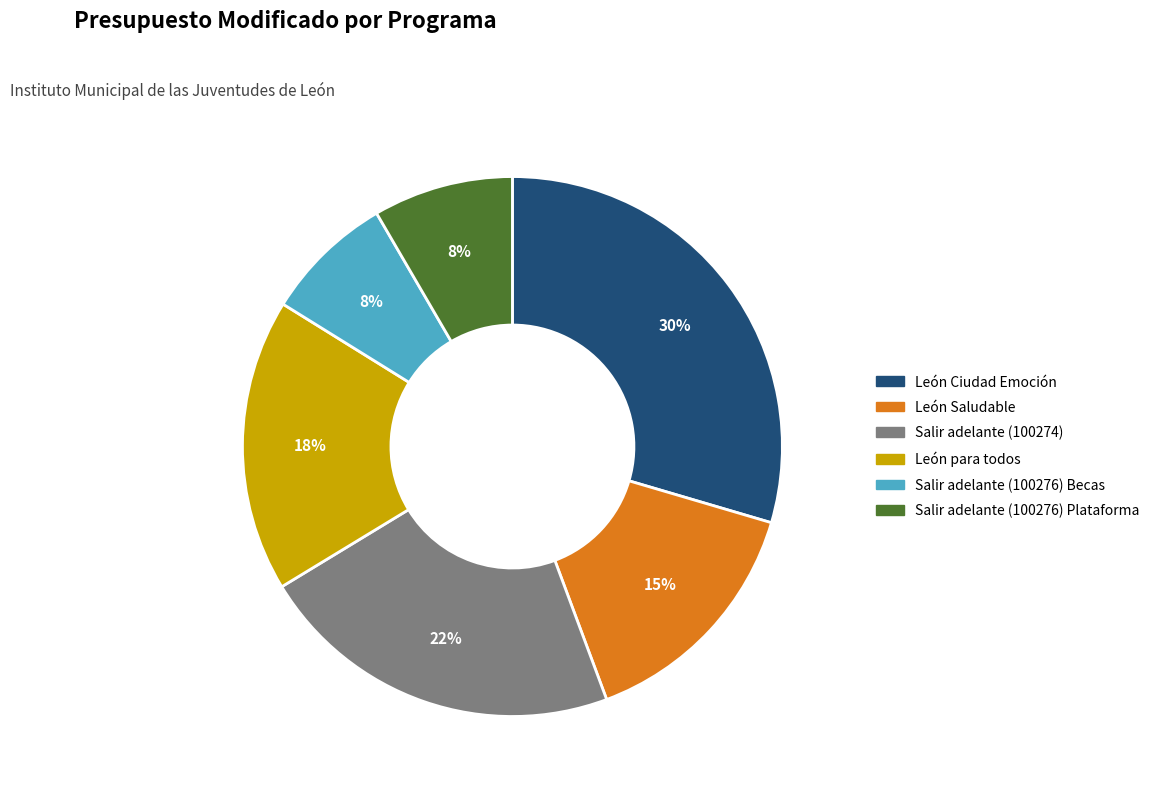

Between Salir adelante (100276) Becas and León Saludable, which is larger?

León Saludable